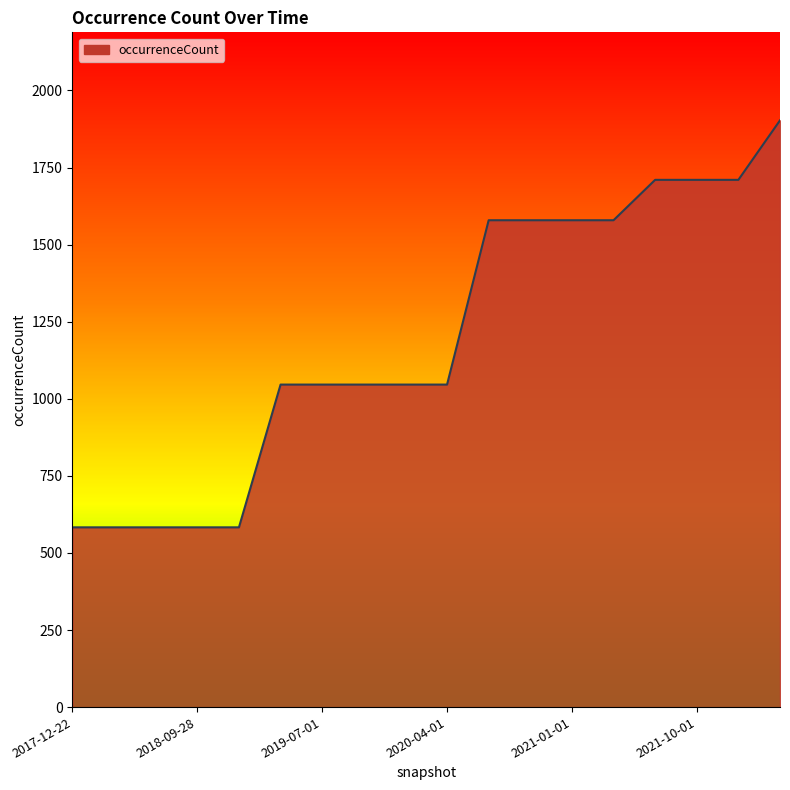

What is the difference between the maximum and minimum values?

1320